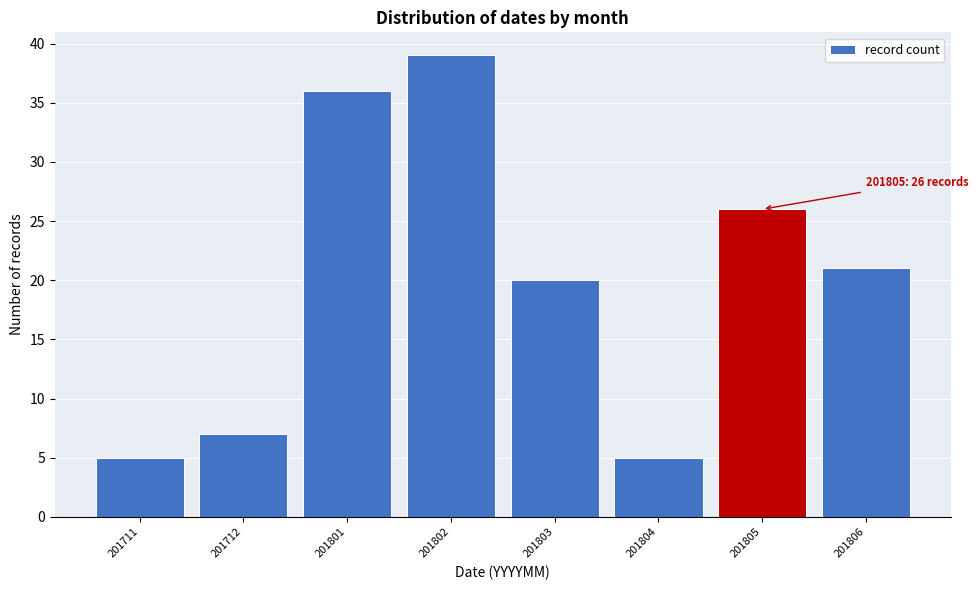

Reading right to left, extract all data points from this chart.

21	26	5	20	39	36	7	5